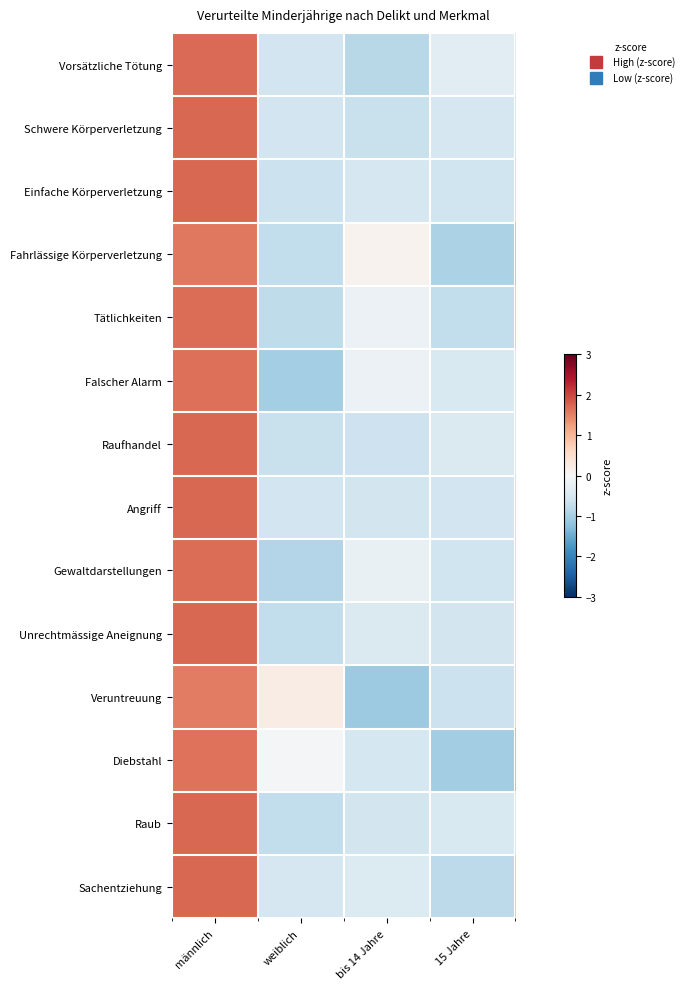

Count the number of categories in the chart.

4